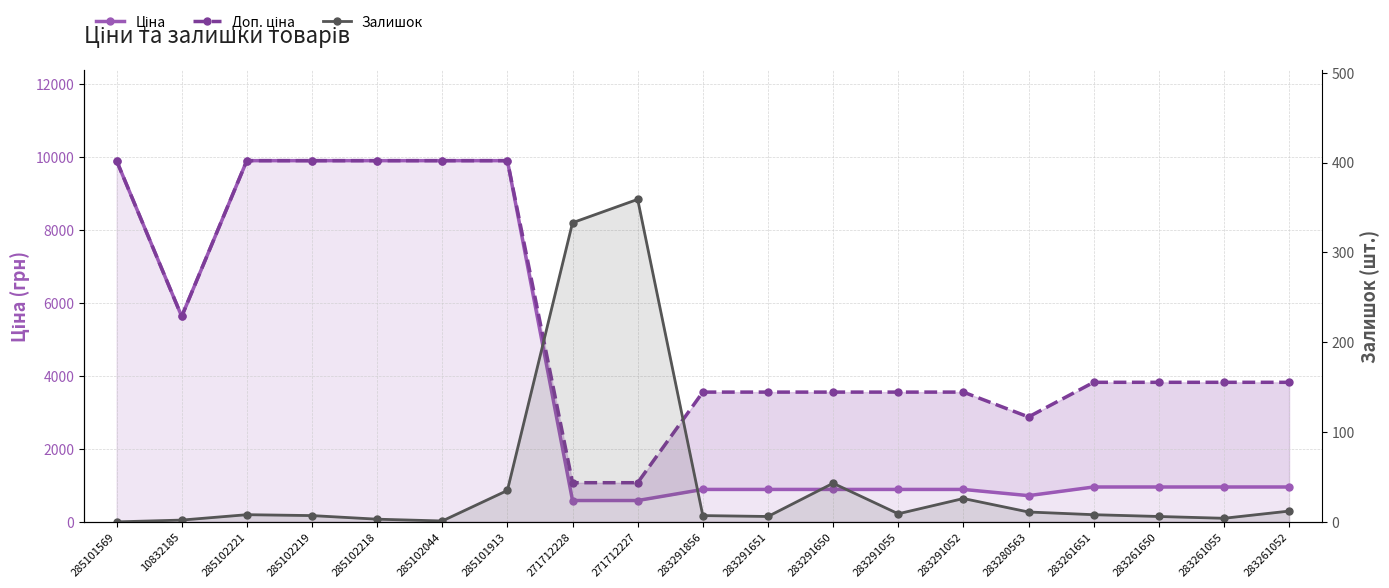

Which series has the widest spread of values?

Ціна